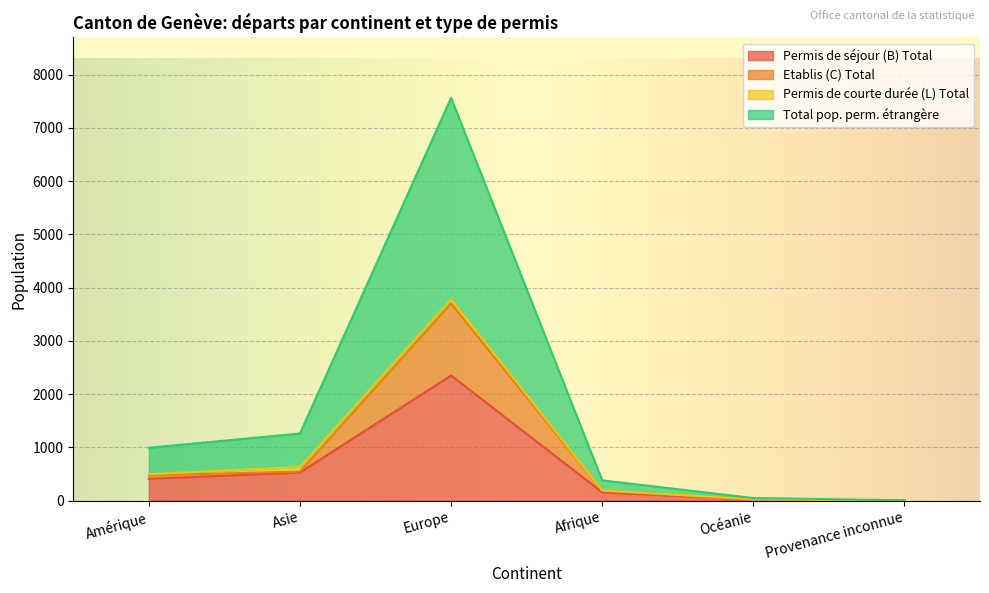

Between Amérique and Afrique, which series saw the biggest shift?

Total pop. perm. étrangère